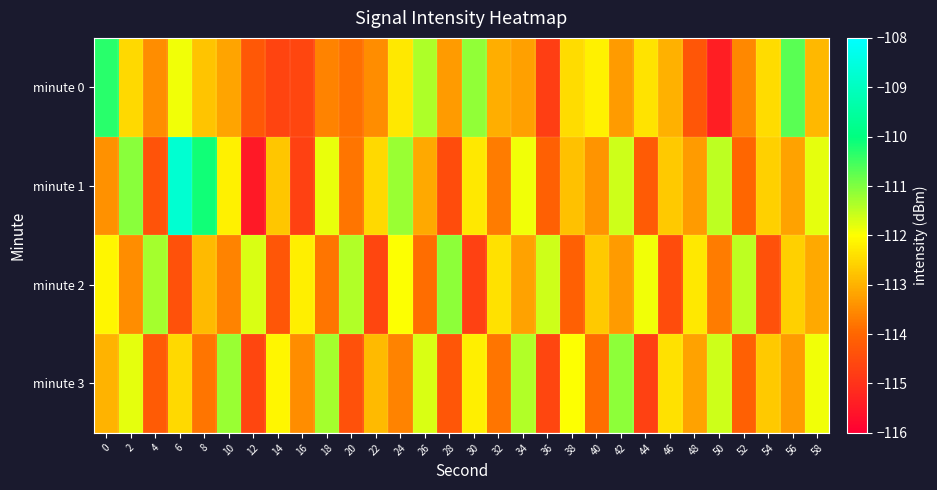

How many categories are shown in the chart?

30